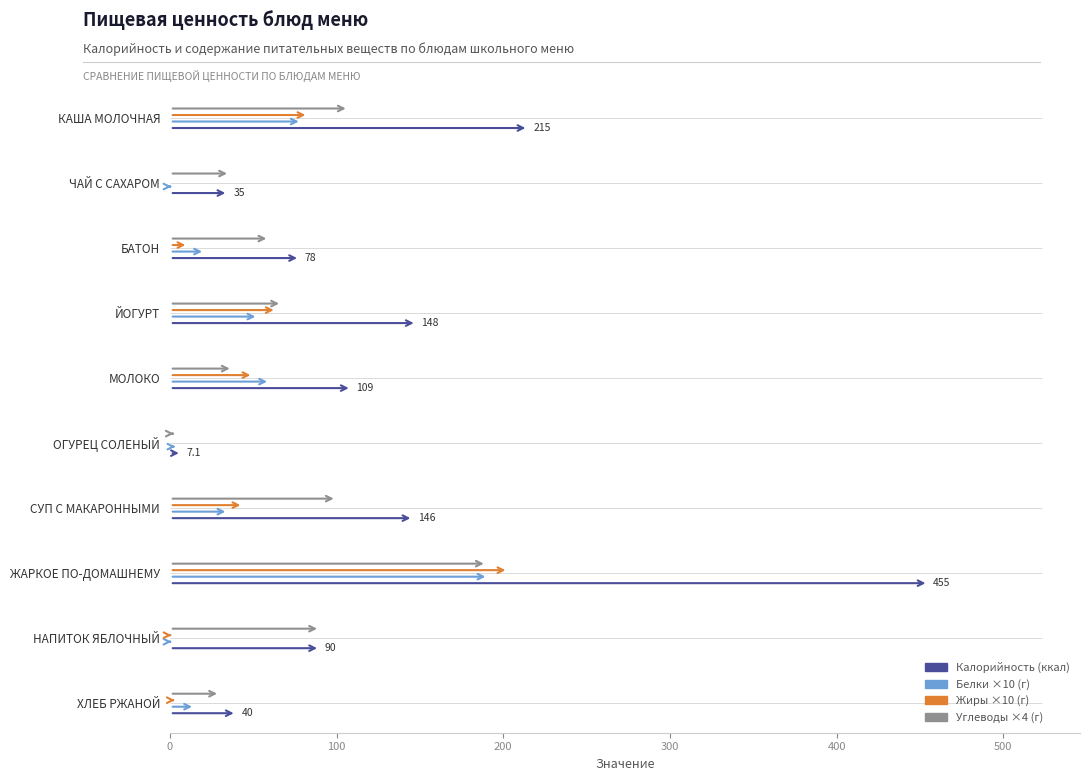

Which category has the highest value in the Белки series?

ЖАРКОЕ ПО-ДОМАШНЕМУ